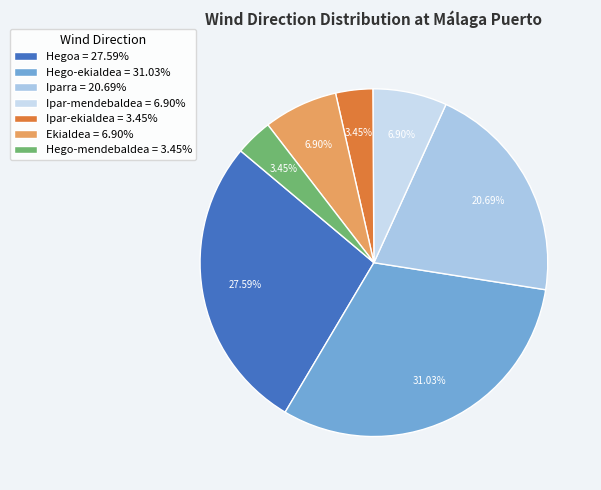

What percentage is the Ekialdea slice, to the nearest percent?

7%